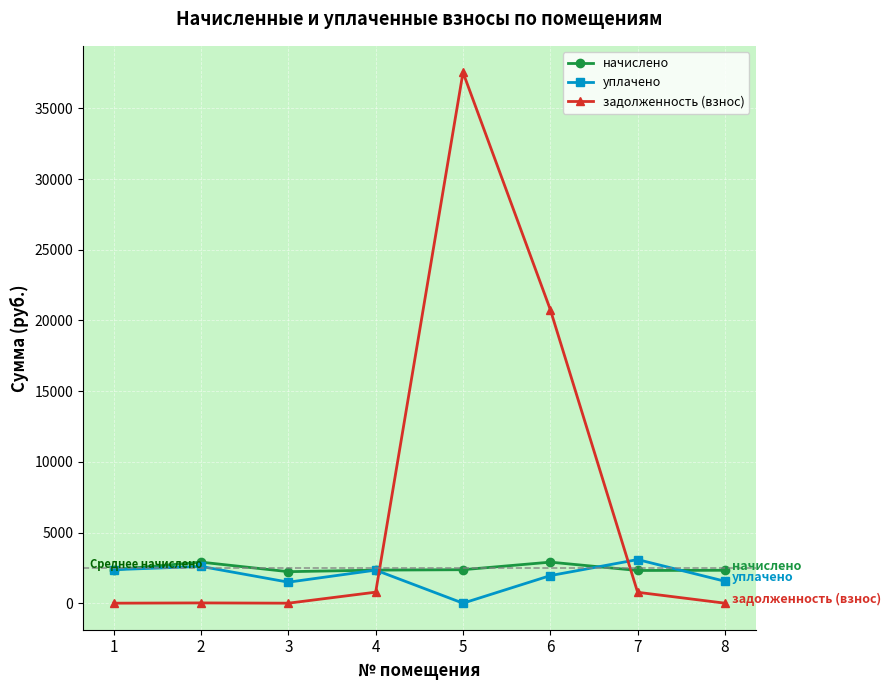

Which series has the largest total across all categories?

задолженность (взнос)